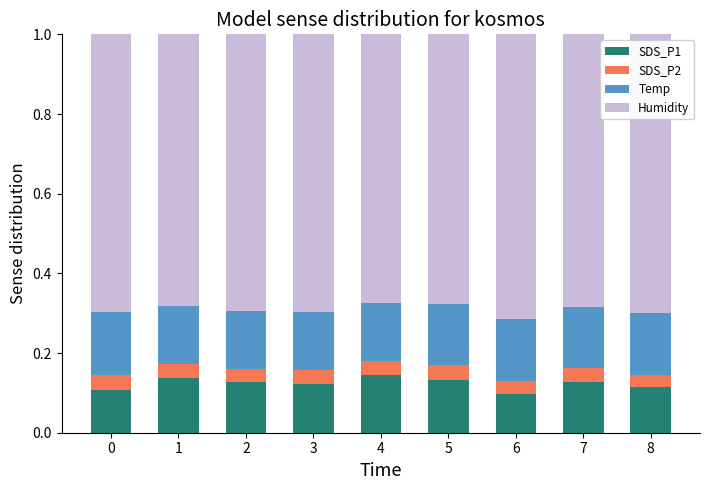

What is the total value across all series at 3?

1.0